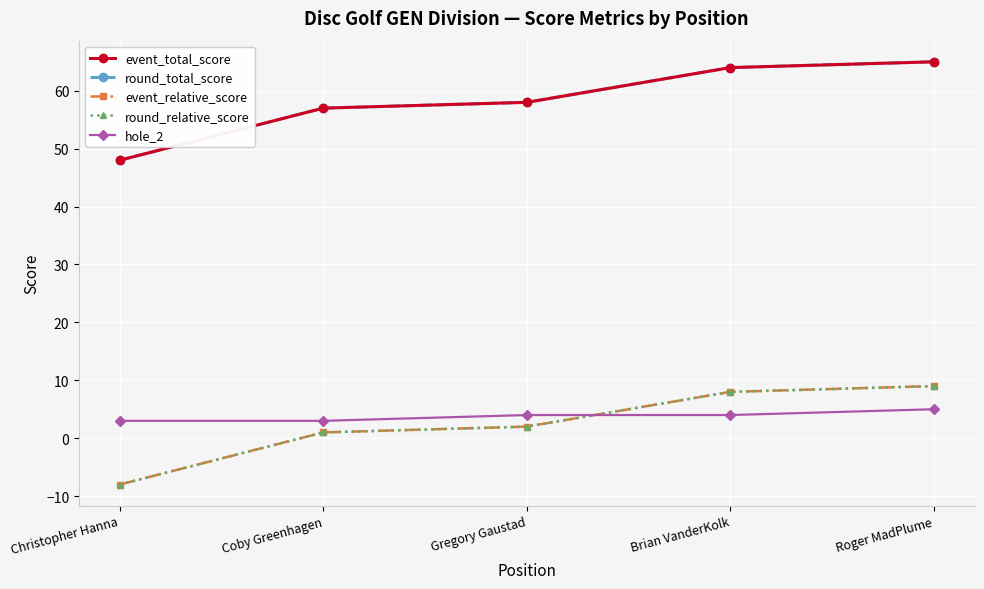

Reading left to right, transcribe all the data shown in this chart.

event_total_score: Christopher Hanna=48	Coby Greenhagen=57	Gregory Gaustad=58	Brian VanderKolk=64	Roger MadPlume=65
round_total_score: Christopher Hanna=48	Coby Greenhagen=57	Gregory Gaustad=58	Brian VanderKolk=64	Roger MadPlume=65
event_relative_score: Christopher Hanna=-8	Coby Greenhagen=1	Gregory Gaustad=2	Brian VanderKolk=8	Roger MadPlume=9
round_relative_score: Christopher Hanna=-8	Coby Greenhagen=1	Gregory Gaustad=2	Brian VanderKolk=8	Roger MadPlume=9
hole_2: Christopher Hanna=3	Coby Greenhagen=3	Gregory Gaustad=4	Brian VanderKolk=4	Roger MadPlume=5